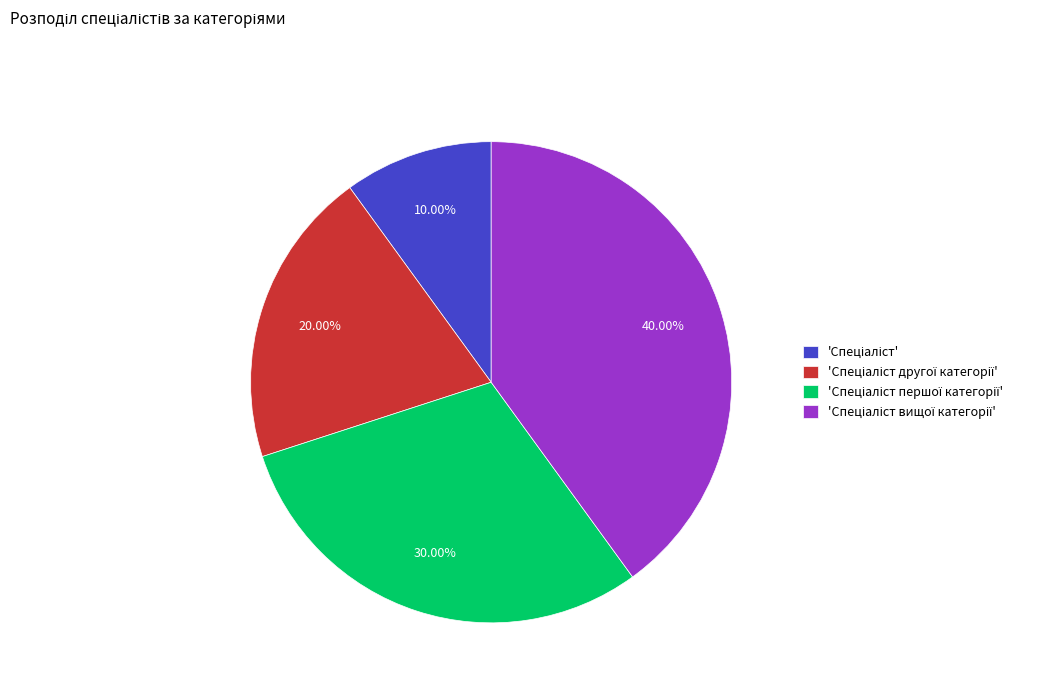

Is there a majority slice in this chart?

No